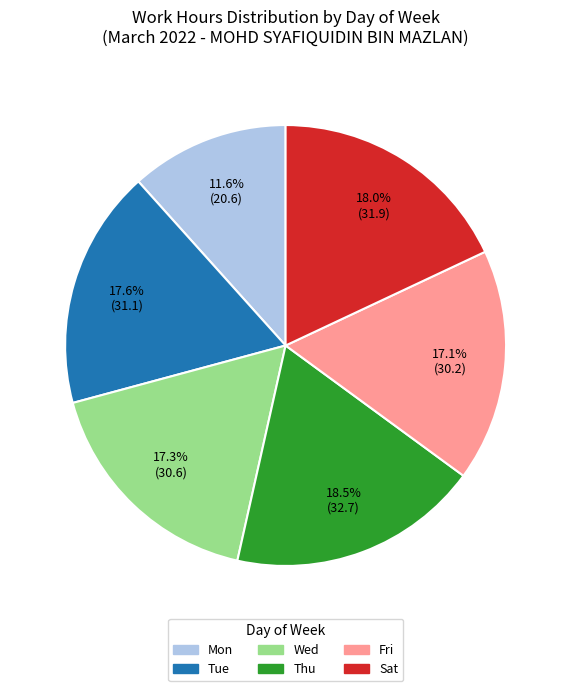

To the nearest percent, what is the average slice percentage?

17%